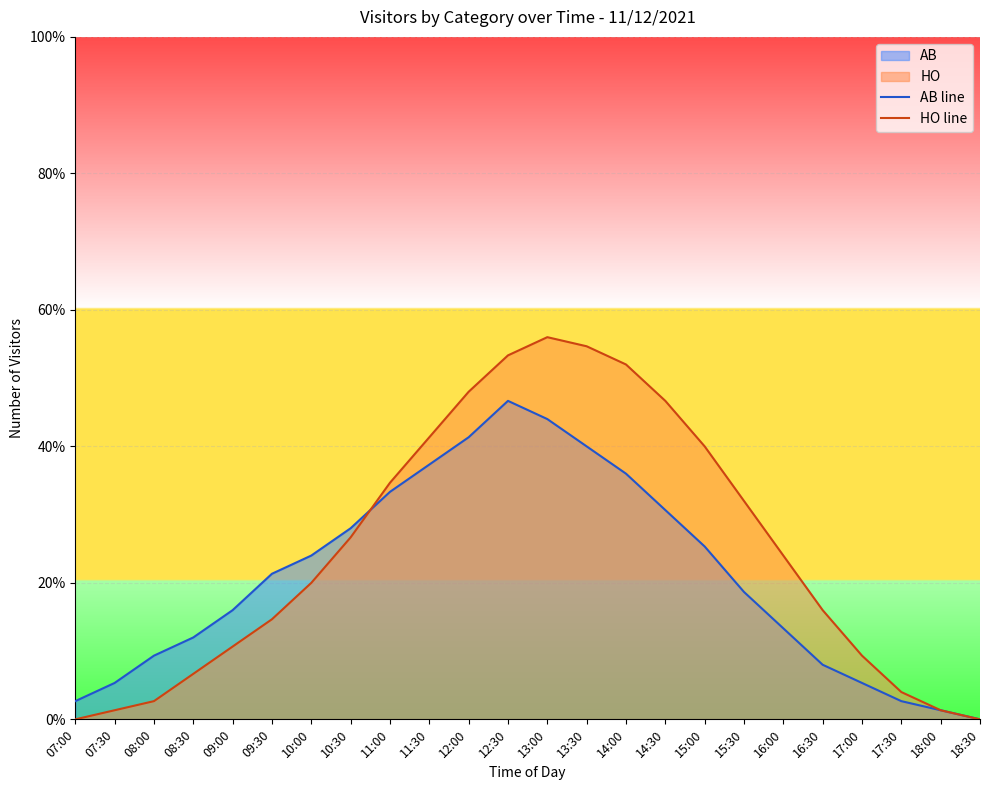

Reading right to left, extract all data points from this chart.

AB line: 18:30=0.0	18:00=1.3	17:30=2.7	17:00=5.3	16:30=8.0	16:00=13.3	15:30=18.7	15:00=25.3	14:30=30.7	14:00=36.0	13:30=40.0	13:00=44.0	12:30=46.7	12:00=41.3	11:30=37.3	11:00=33.3	10:30=28.0	10:00=24.0	09:30=21.3	09:00=16.0	08:30=12.0	08:00=9.3	07:30=5.3	07:00=2.7
HO line: 18:30=0.0	18:00=1.3	17:30=4.0	17:00=9.3	16:30=16.0	16:00=24.0	15:30=32.0	15:00=40.0	14:30=46.7	14:00=52.0	13:30=54.7	13:00=56.0	12:30=53.3	12:00=48.0	11:30=41.3	11:00=34.7	10:30=26.7	10:00=20.0	09:30=14.7	09:00=10.7	08:30=6.7	08:00=2.7	07:30=1.3	07:00=0.0